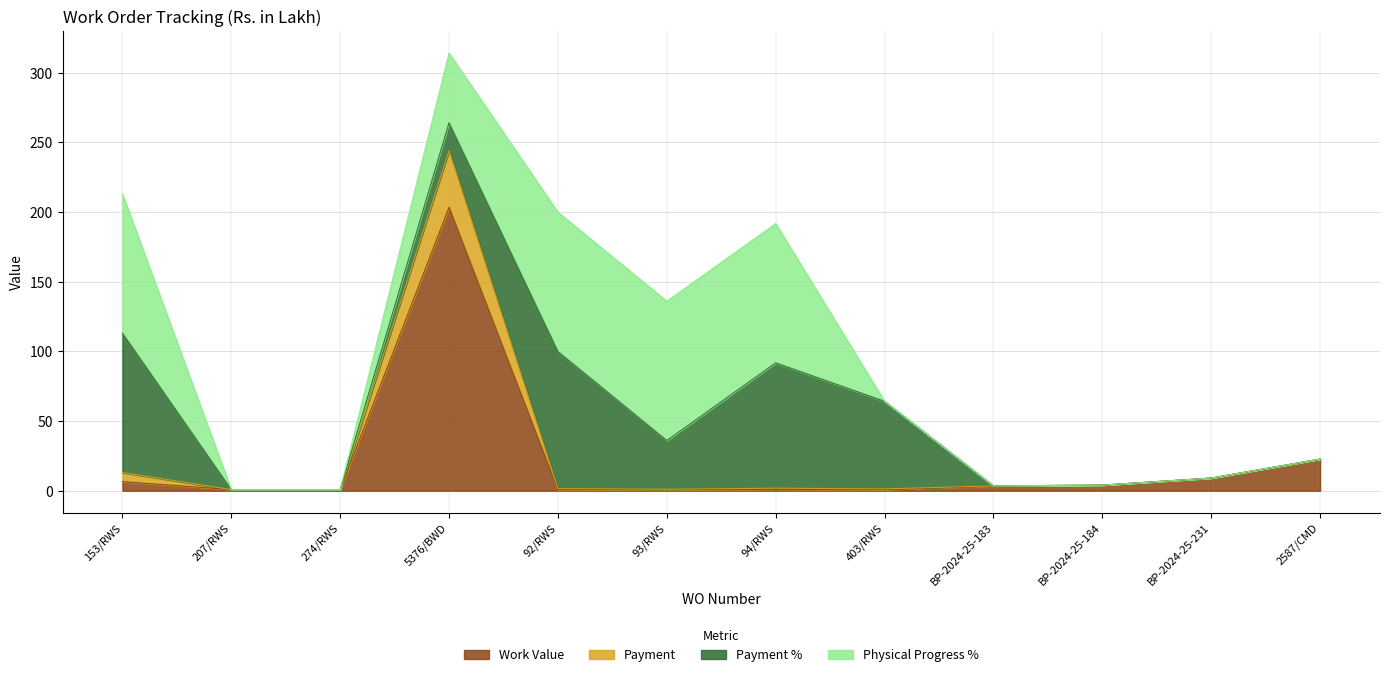

At which label is Payment closest to 122?

2587/CMD